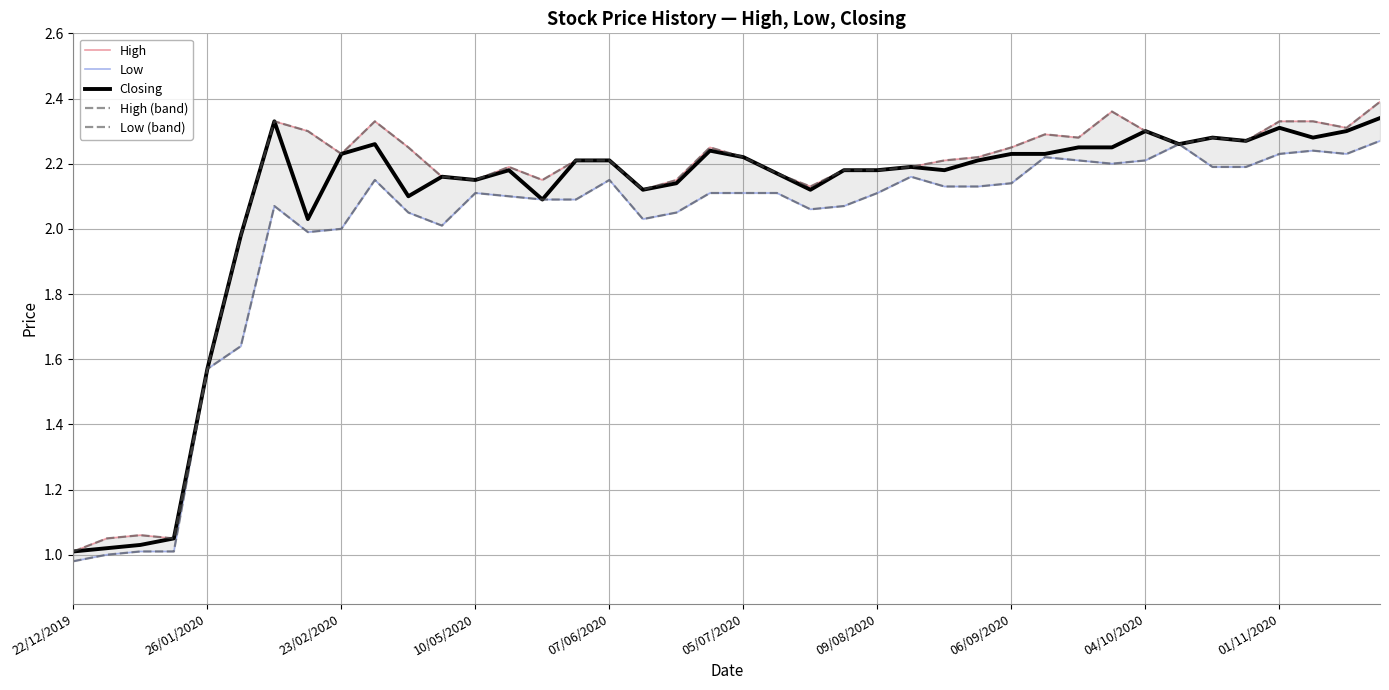

Is the value of High at 22 greater than the value of Low (band) at 05/07/2020?

Yes